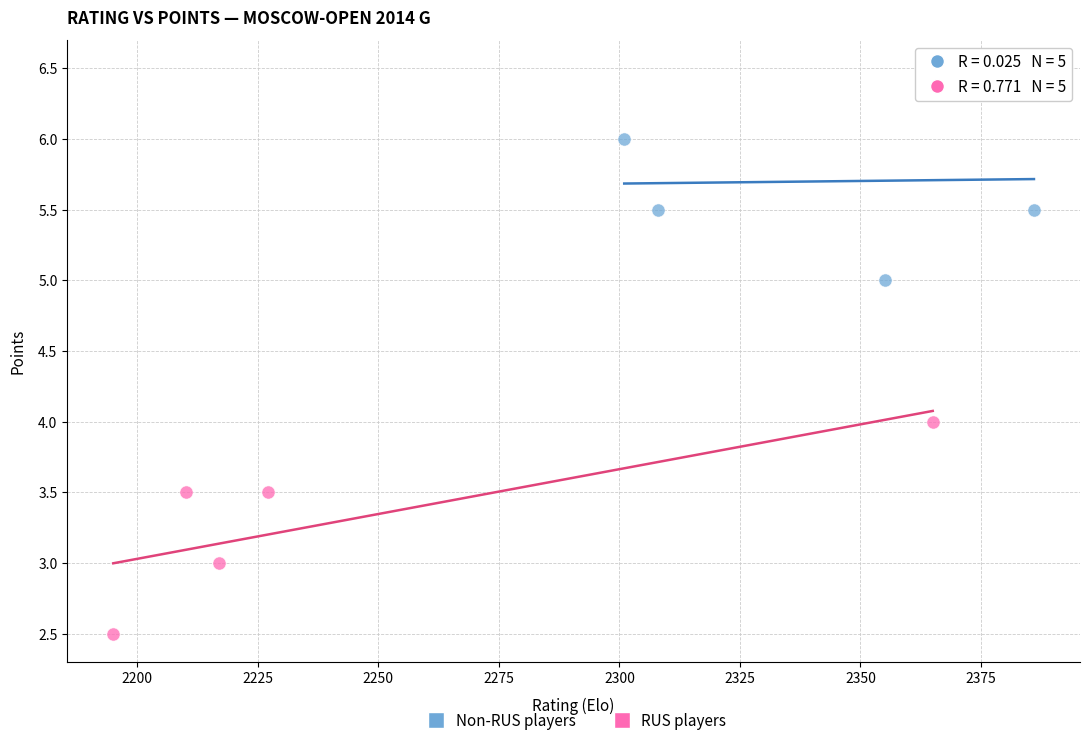

Which series contains the highest Y value?

RUS players